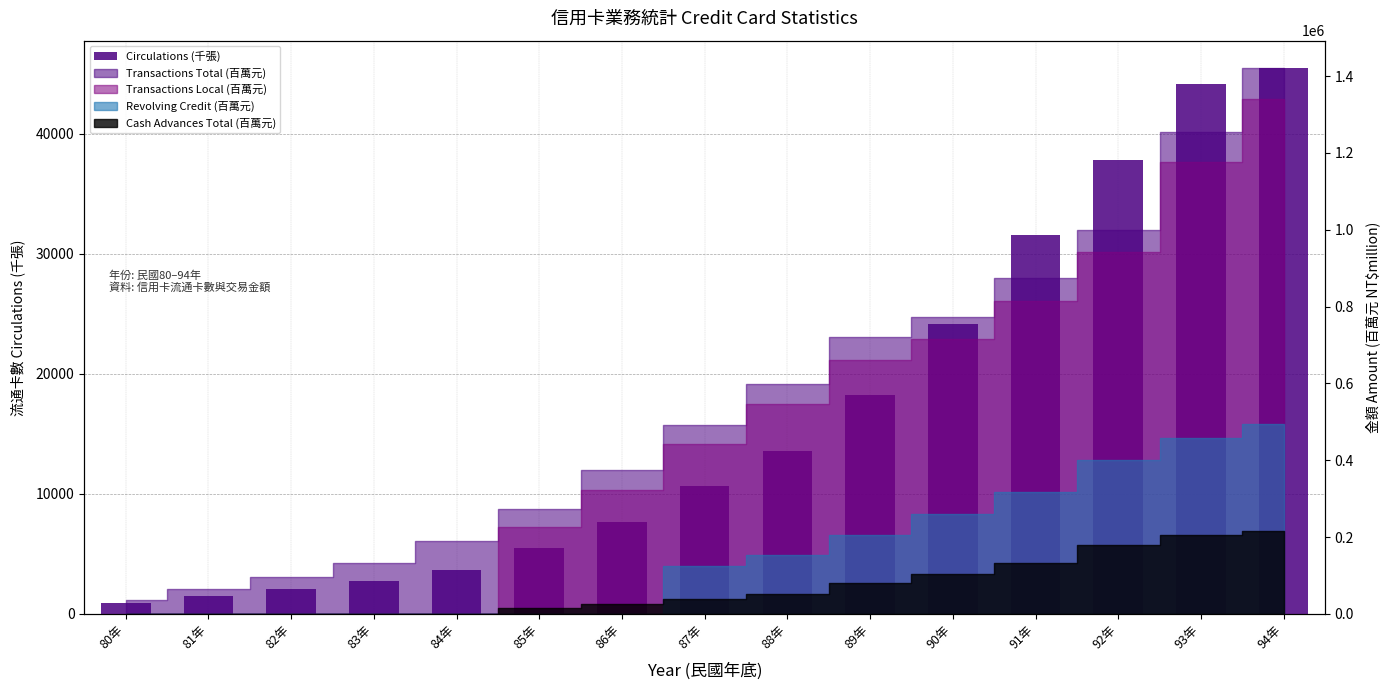

Reading left to right, what are all the values shown in this chart?

927	1503	2051	2709	3676	5467	7665	10640	13575	18276	24135	31591	37850	44182	45494